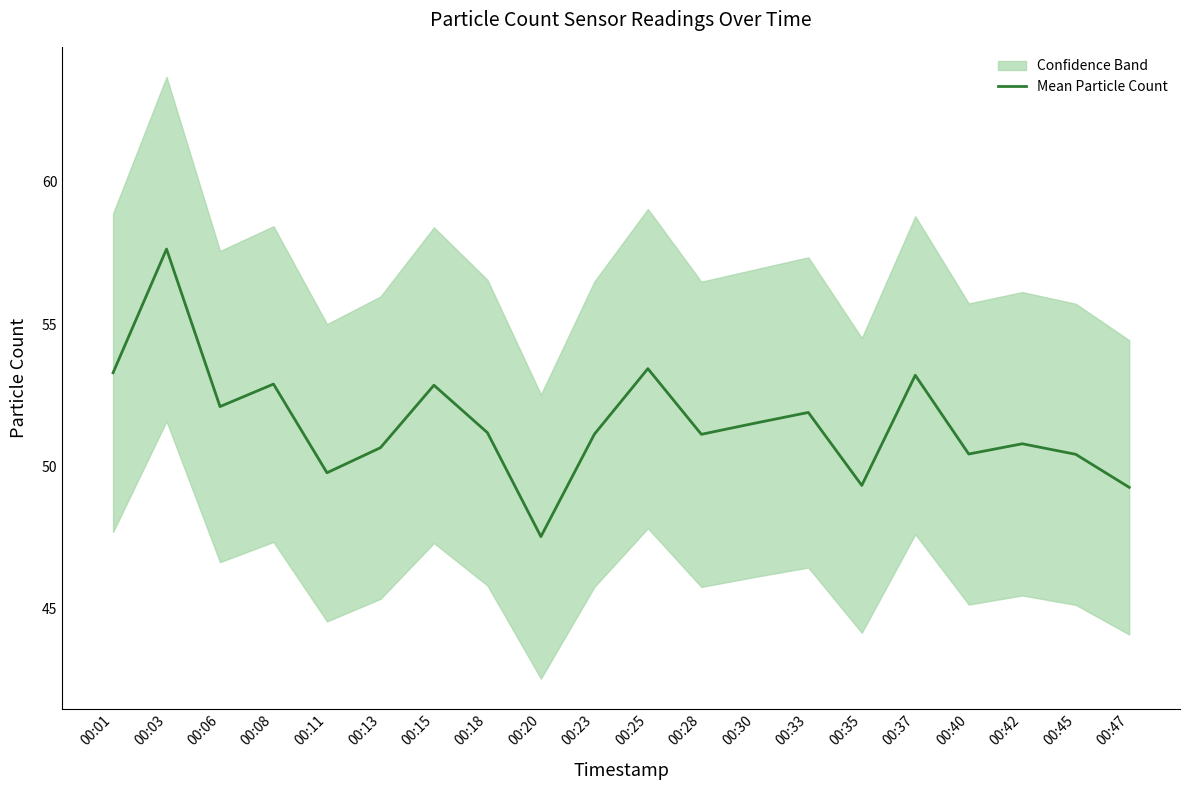

What is the average value?

51.5